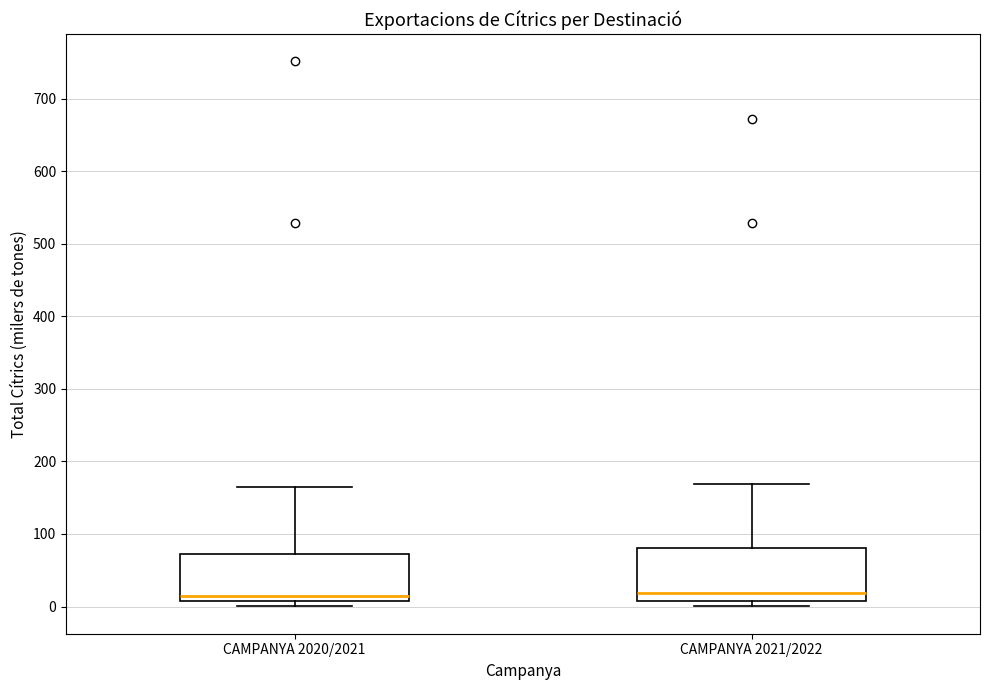

Where does the median line of the box for CAMPANYA 2021/2022 sit on the y-axis? The values are not printed on the chart, so give them approximately, as read against the axis.

20